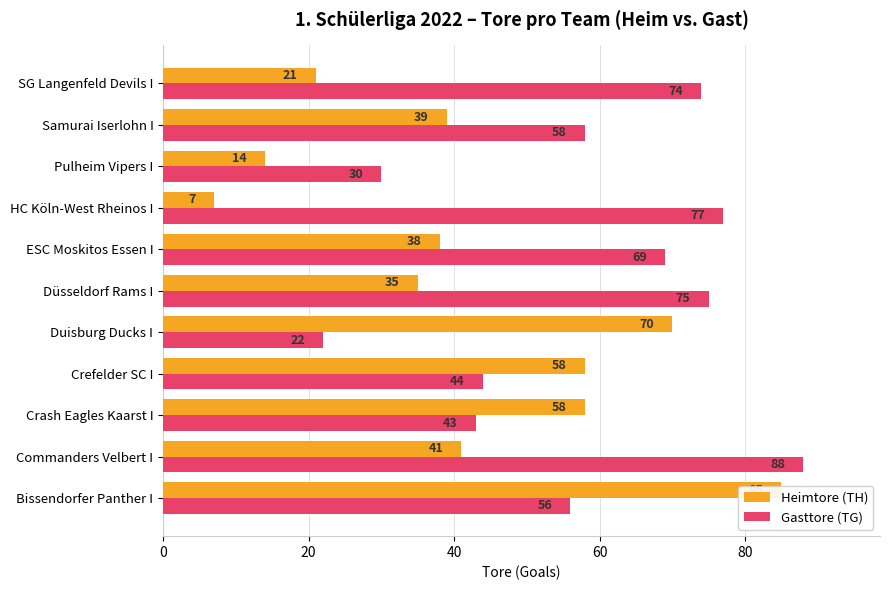

Reading left to right, extract all data points from this chart.

Heimtore (TH): 85	41	58	58	70	35	38	7	14	39	21
Gasttore (TG): 56	88	43	44	22	75	69	77	30	58	74